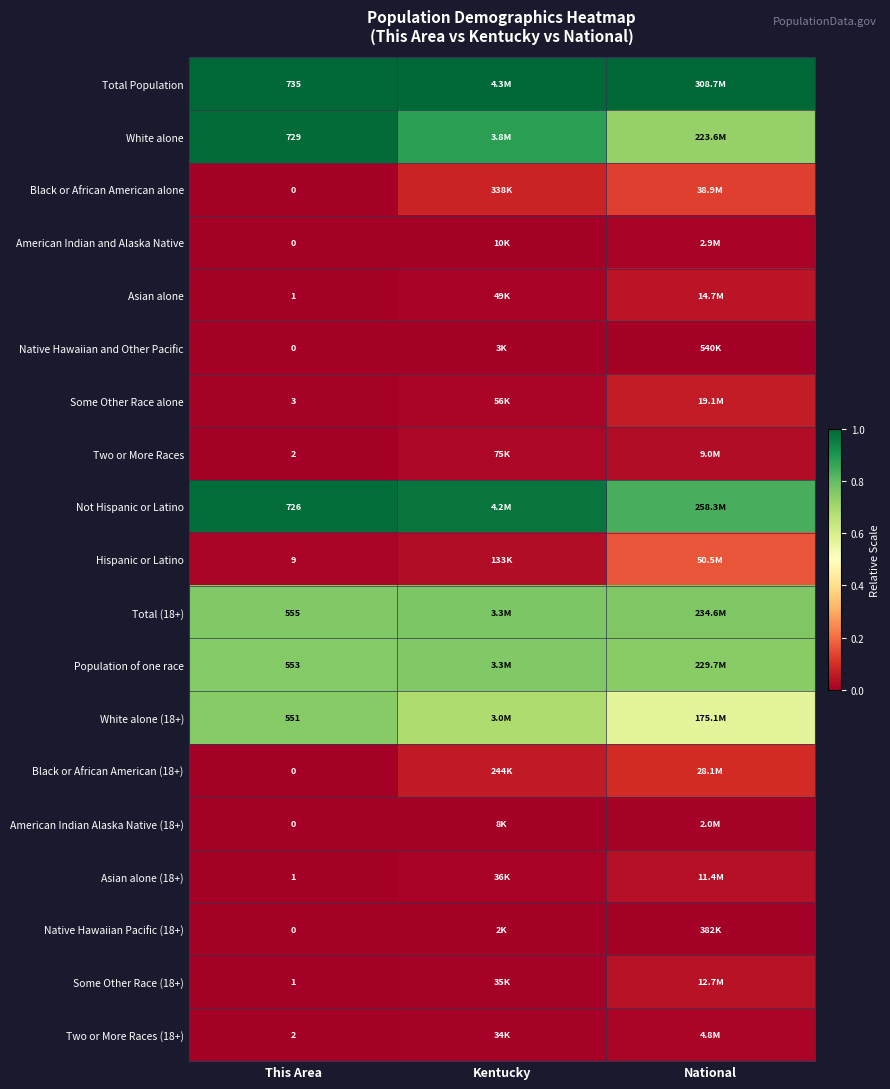

The value of Not Hispanic or Latino at This Area is 0.6. True or false?

False